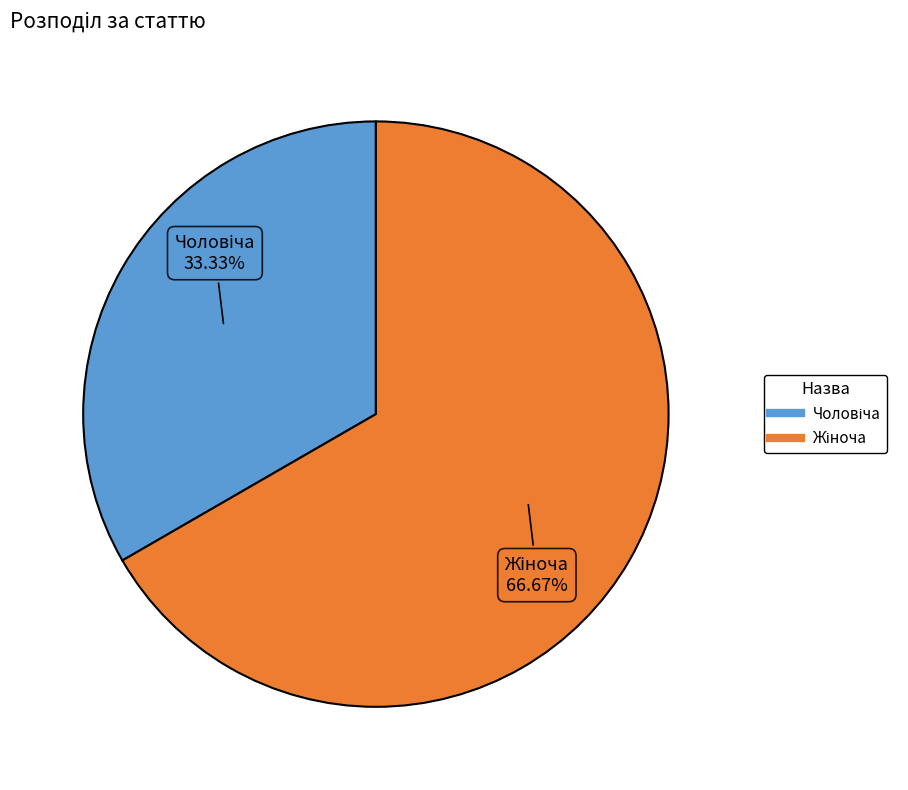

Does any single category account for the majority?

Yes